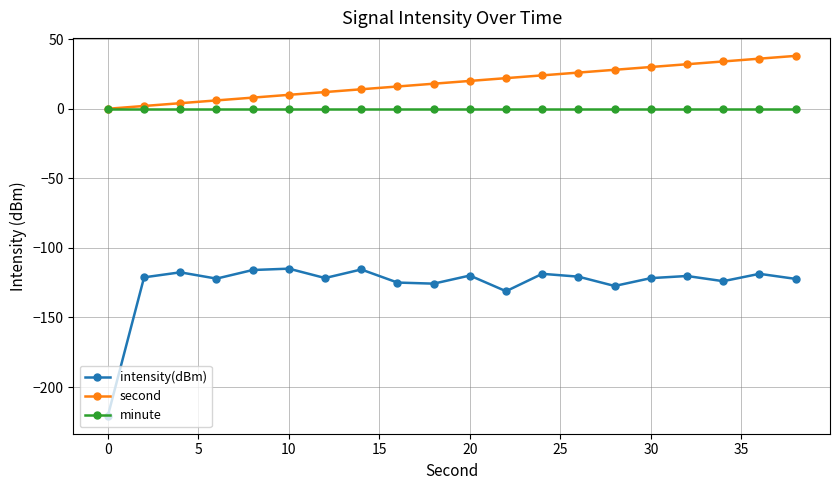

What is the average value of the second series?

19.0